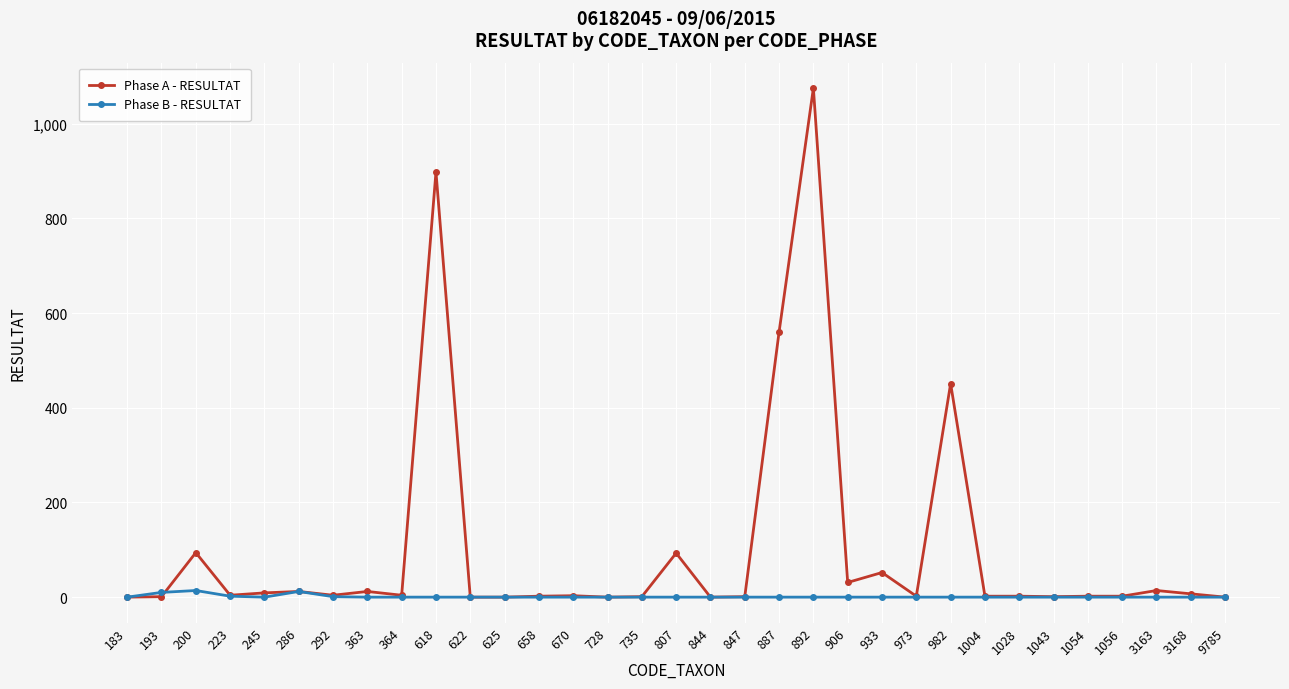

What is the difference between the maximum and minimum values in the Phase B - RESULTAT series?

14